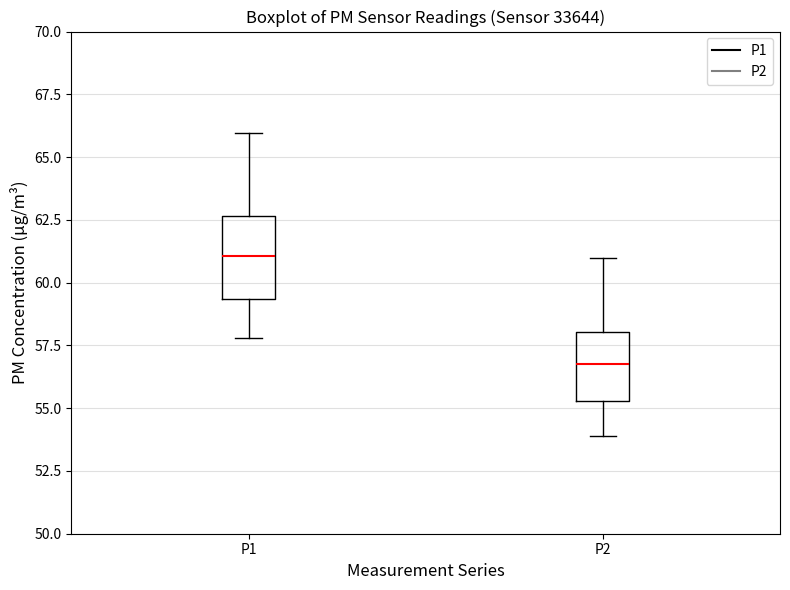

Reading left to right, transcribe this box plot: for each box, give where its median line is, the range the box spans, and where its two whiskers end, as read against the y-axis. The values are not printed on the chart, so give them approximately, as read against the axis.

P1: median 61.0, box 59.5 to 62.5, whiskers 58.0 to 66.0
P2: median 57.0, box 55.5 to 58.0, whiskers 54.0 to 61.0